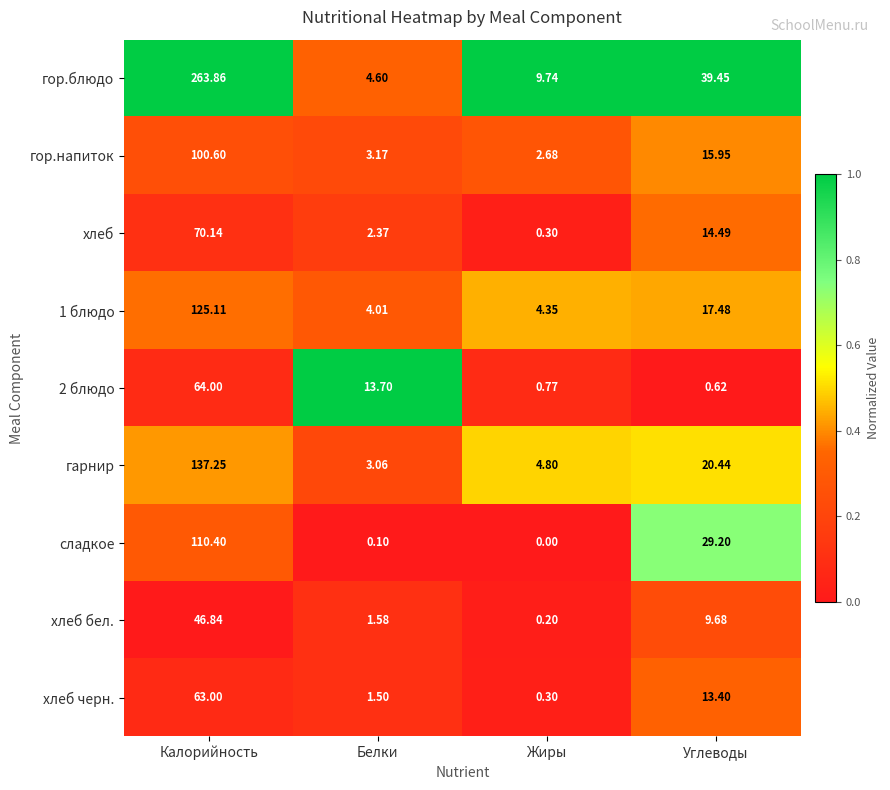

Between Калорийность and Белки, which series saw the biggest shift?

гор.блюдо